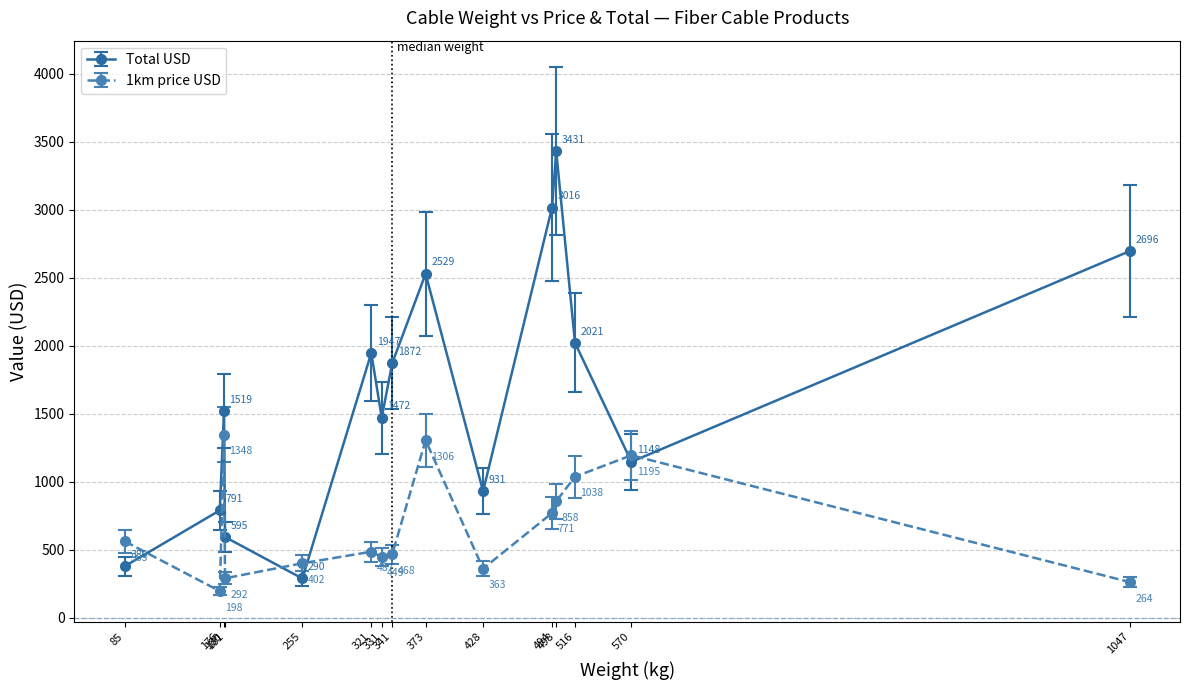

What is the lowest value of the 1km price USD series?

197.5